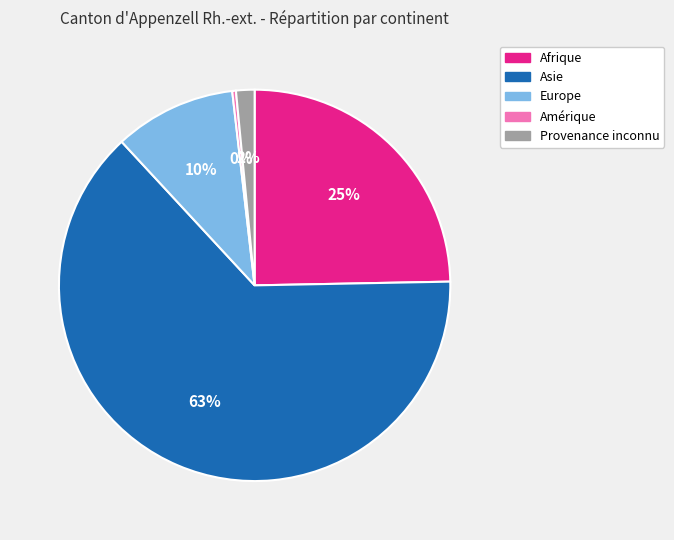

Which slice is the smallest?

Amérique